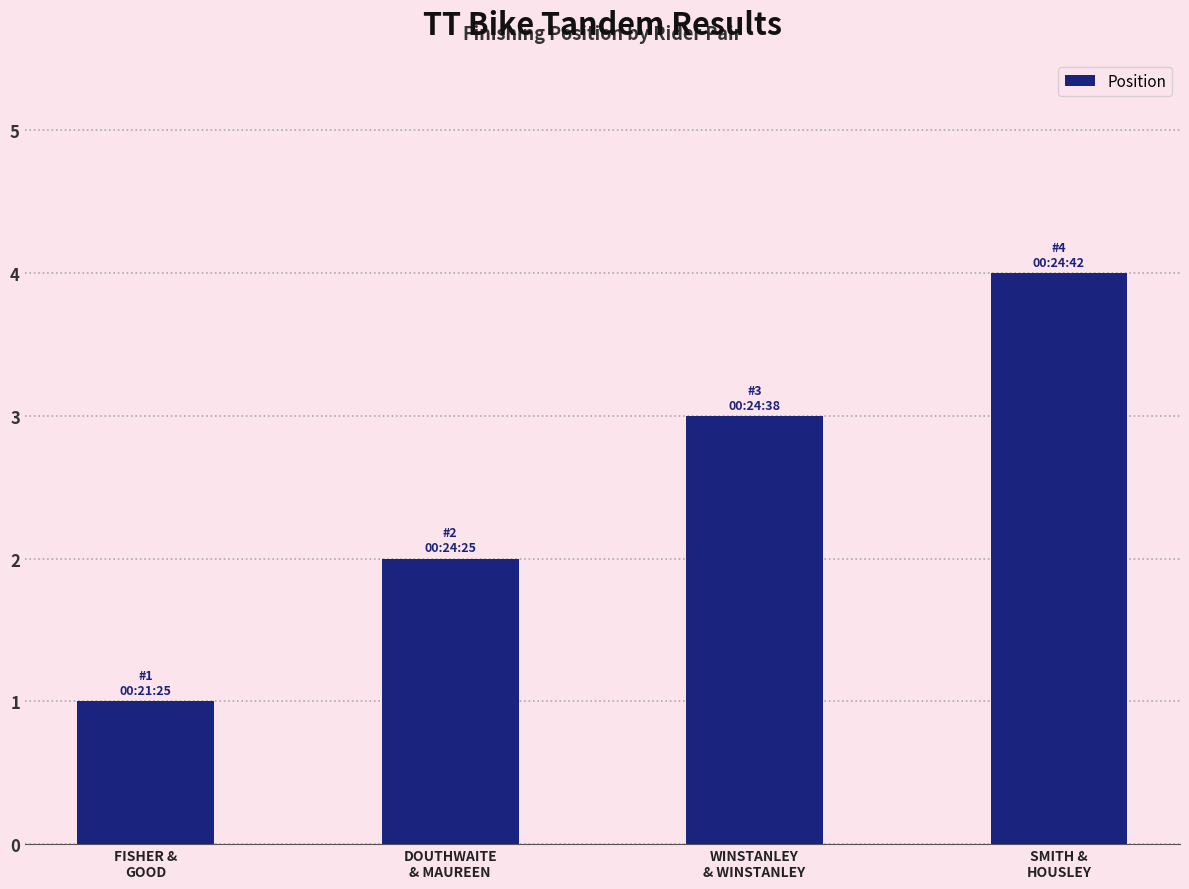

What is the greatest value displayed?

4